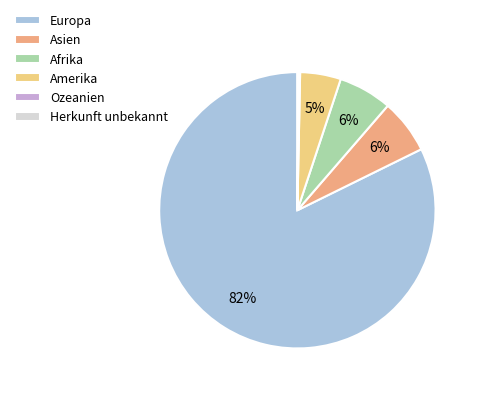

Combined, do Europa and Amerika account for over 50%?

Yes